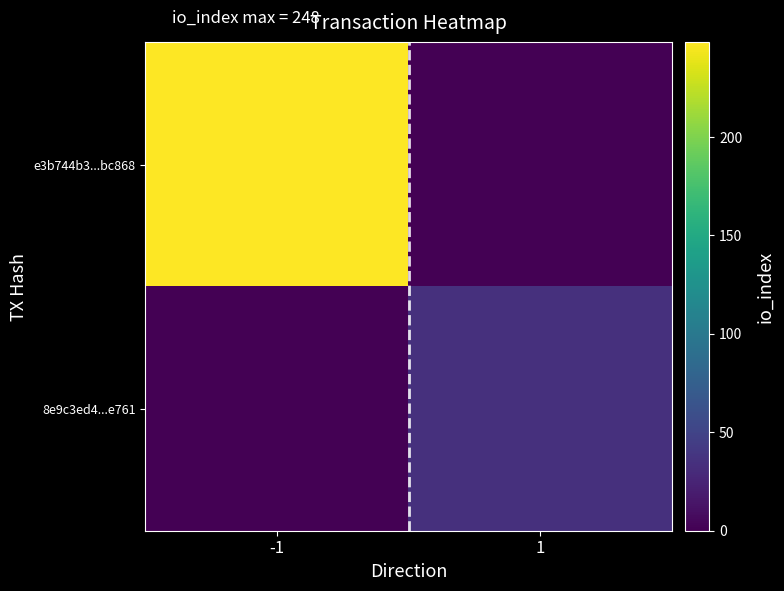

Which series has the largest range (max minus min)?

e3b744b3...bc868